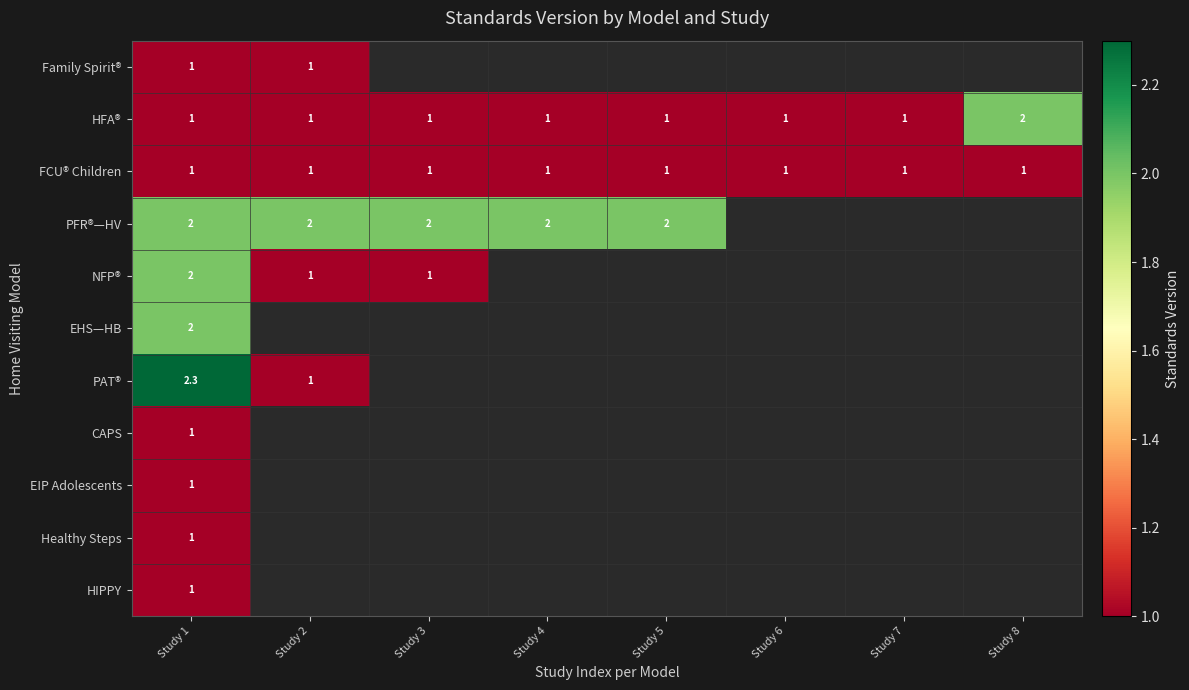

The HFA® series shows 0.4 at Study 6. True or false?

False